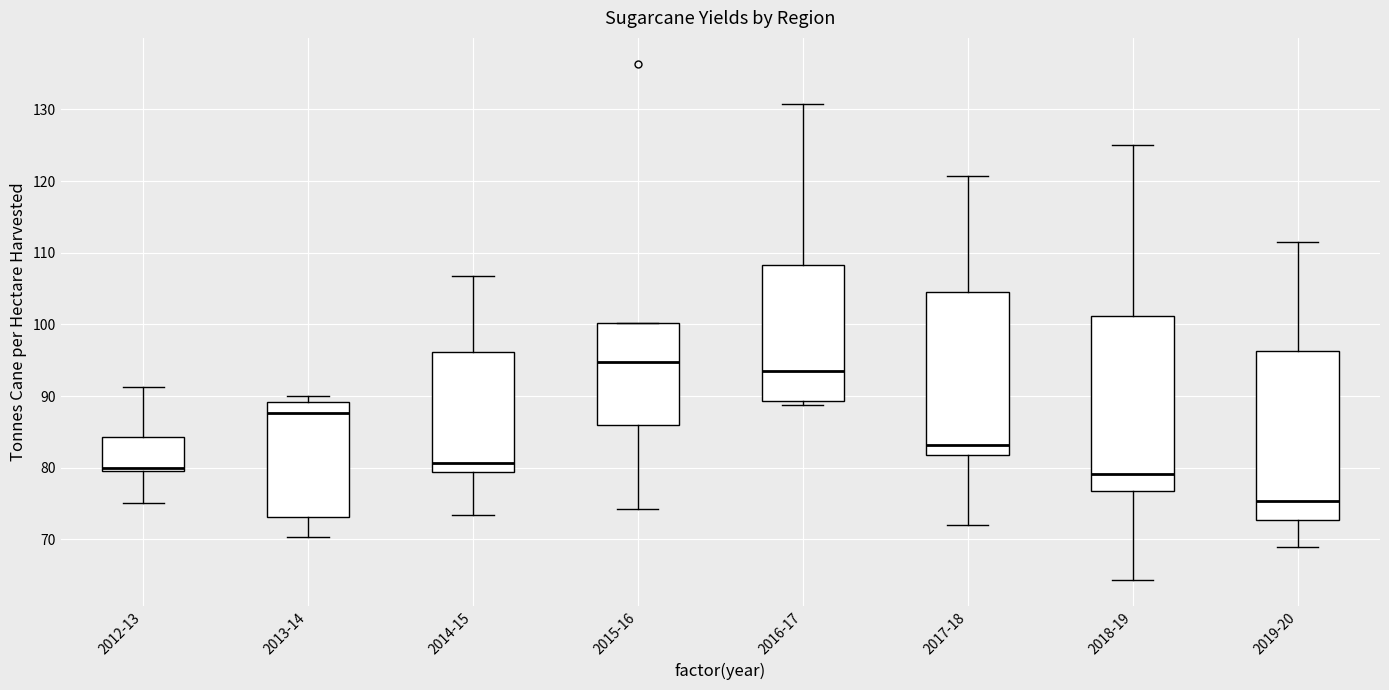

Where does the lower whisker of the box for 2013-14 end on the y-axis? The values are not printed on the chart, so give them approximately, as read against the axis.

70